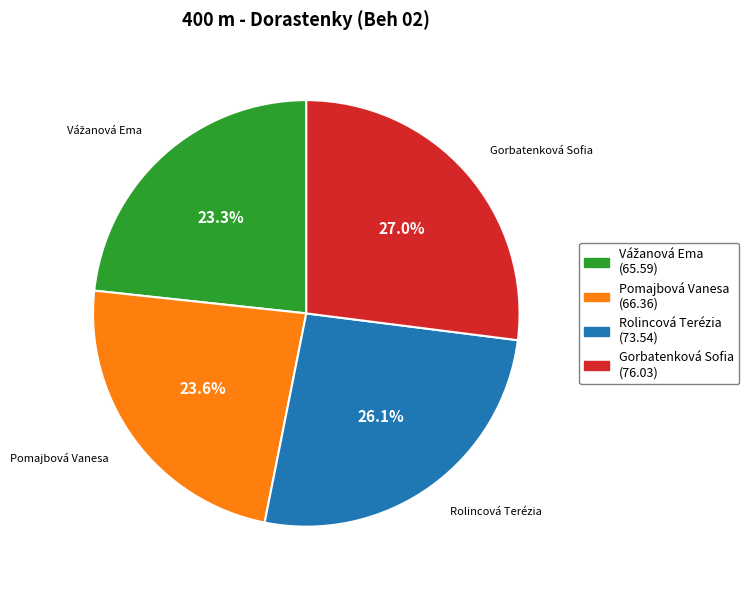

What is the ratio of the value at Rolincová Terézia to the value at Pomajbová Vanesa?

1.1